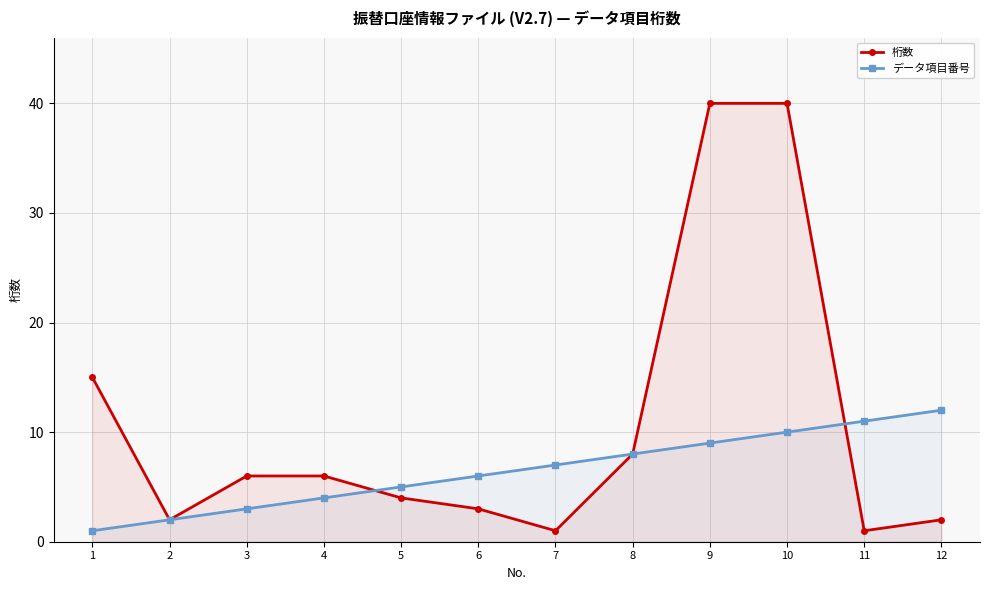

What is the difference between the maximum and minimum values in the 桁数 series?

39